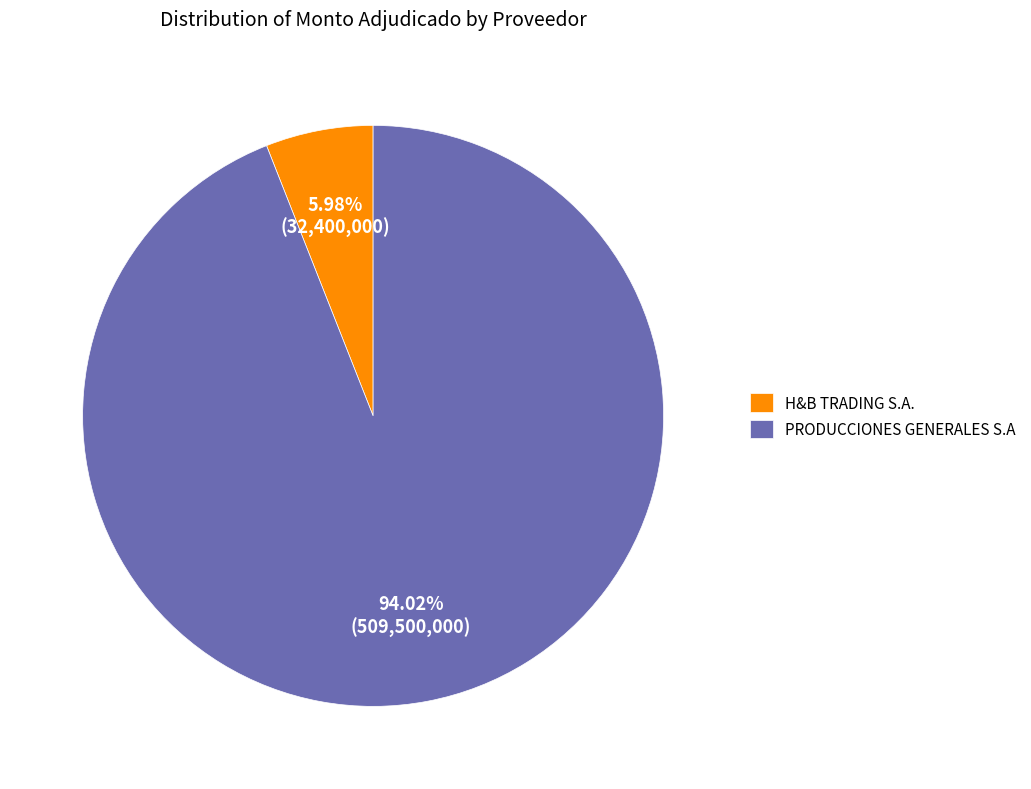

What is the largest slice in the pie chart?

PRODUCCIONES GENERALES S.A